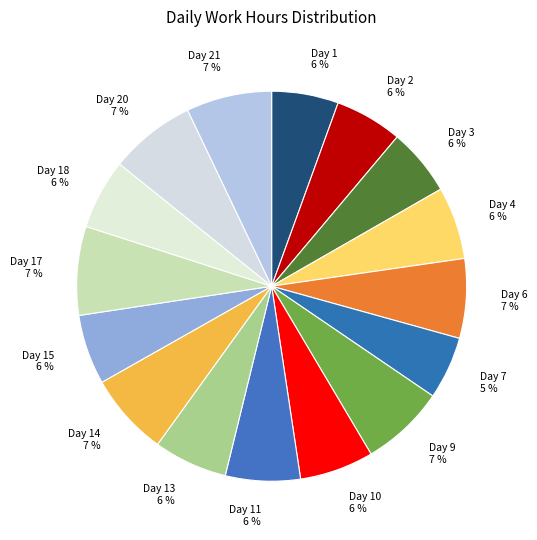

Count the number of slices in the pie.

16